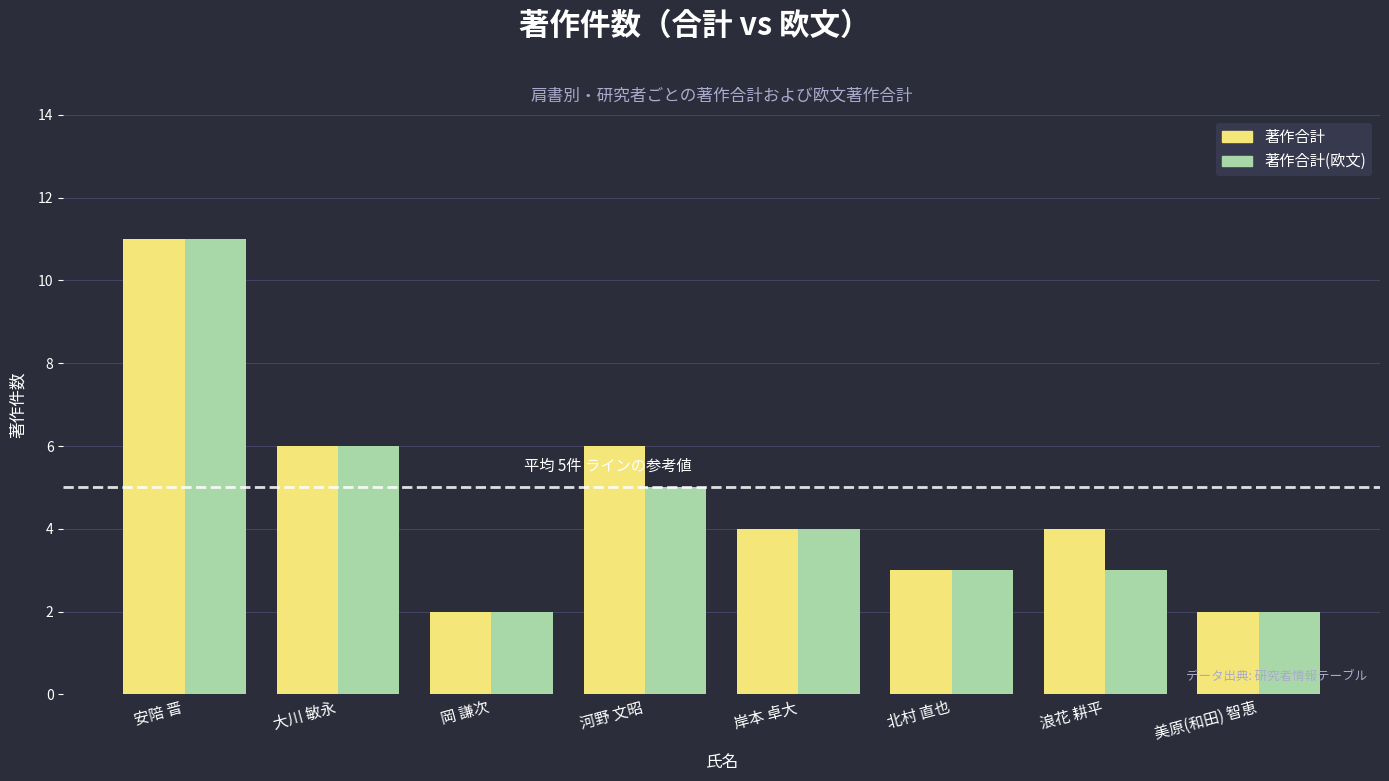

The value of 著作合計(欧文) at 河野 文昭 is 8. True or false?

False